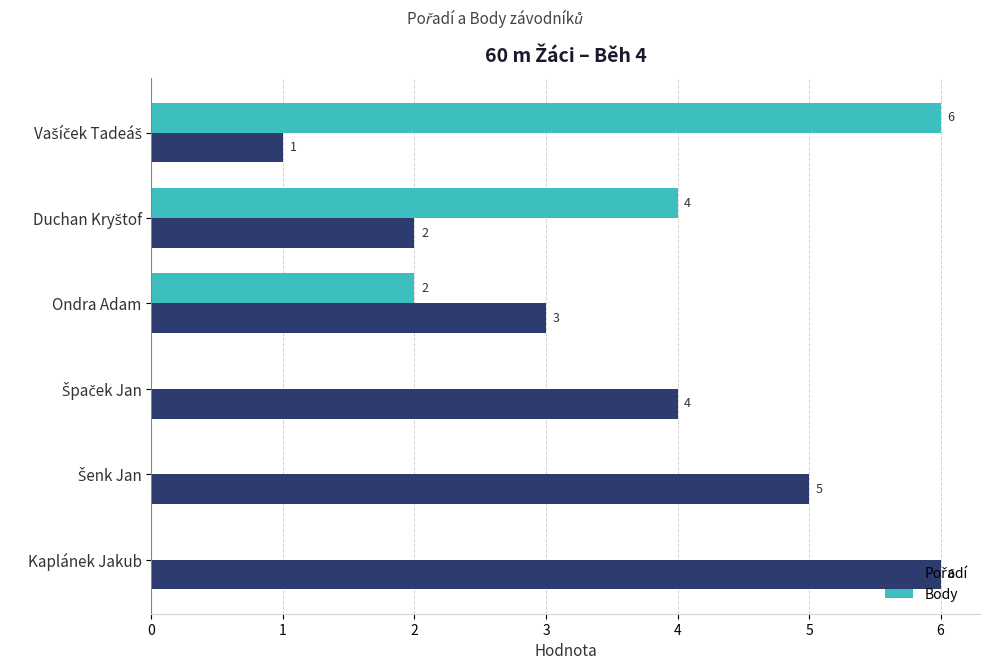

What is the sum of all Body values?

12